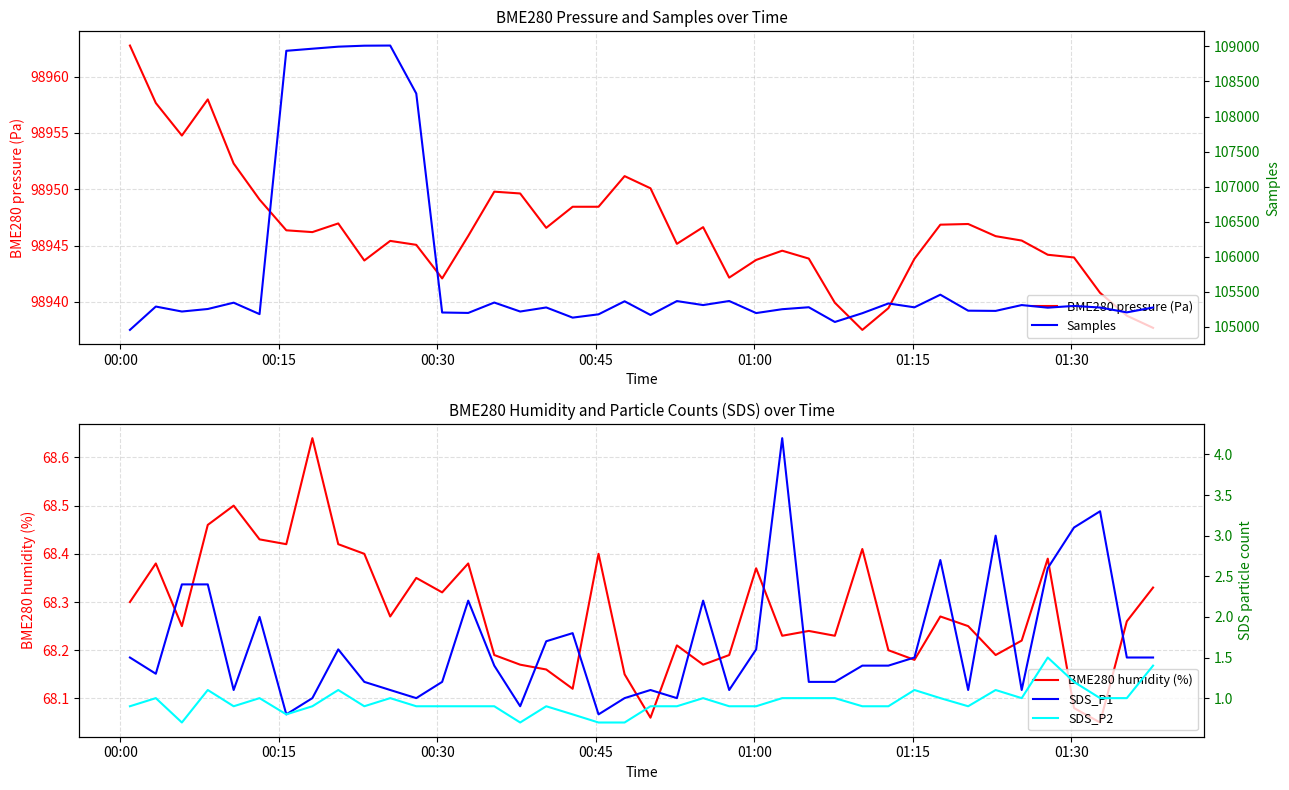

What are all the series names shown in the legend?

BME280 pressure (Pa), BME280 humidity (%), Samples, SDS_P1, SDS_P2